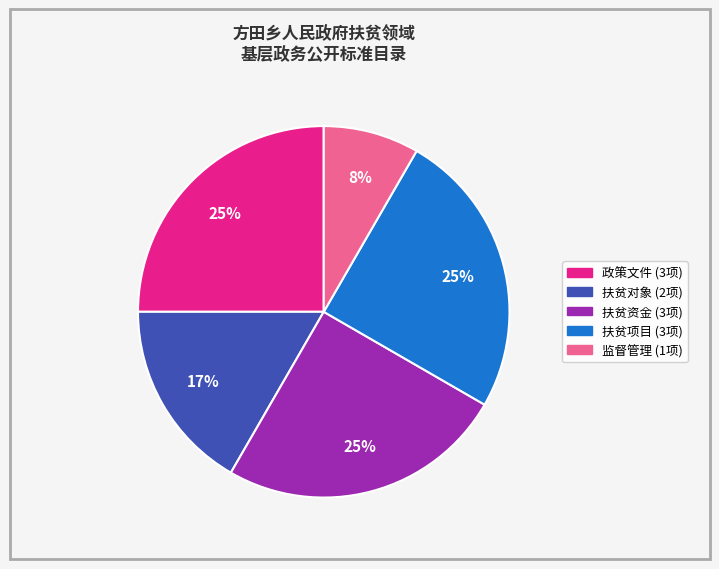

How many segments does this pie chart have?

5